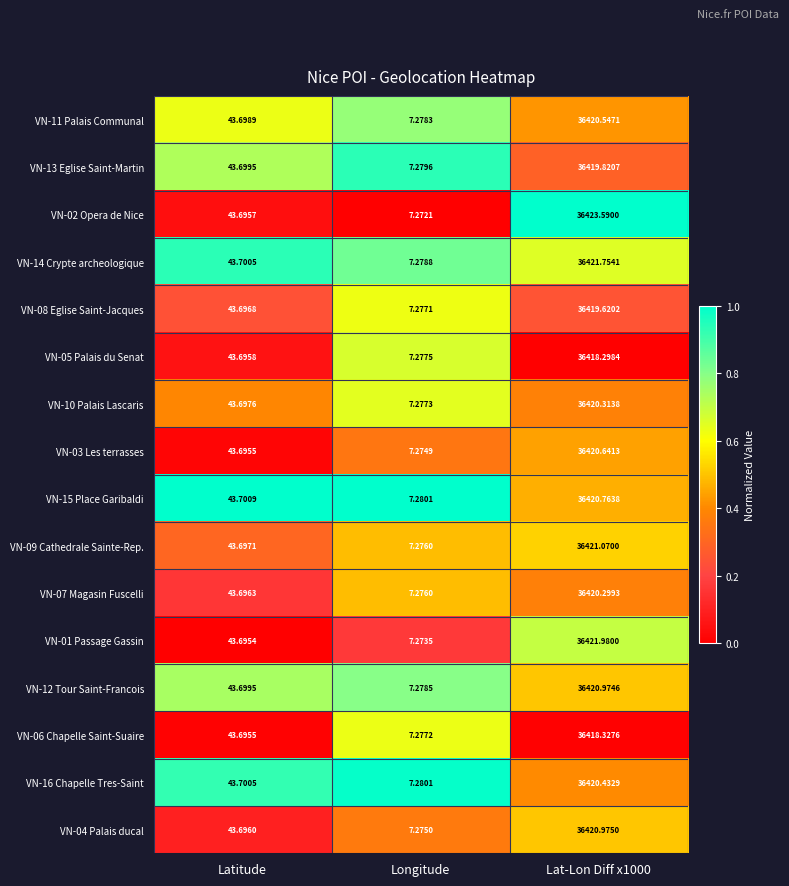

Where is VN-03 Les terrasses nearest to the value 18213?

Latitude